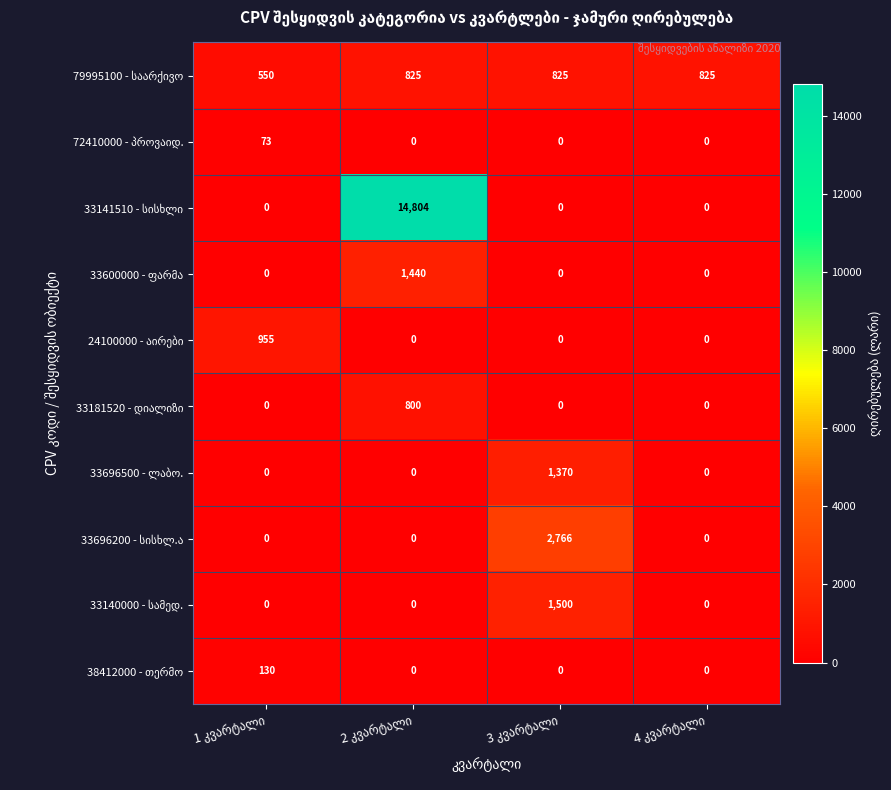

What is the greatest value displayed?

14804